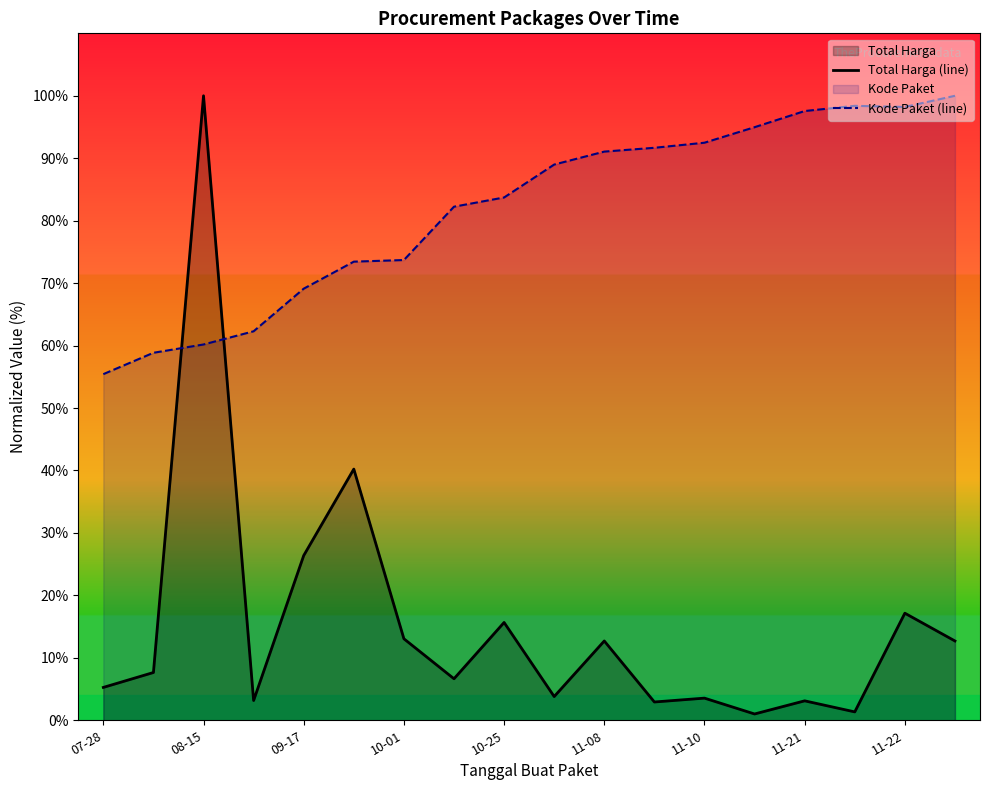

Is it true that Total Harga (line) equals 17.1 at 11-22?

True